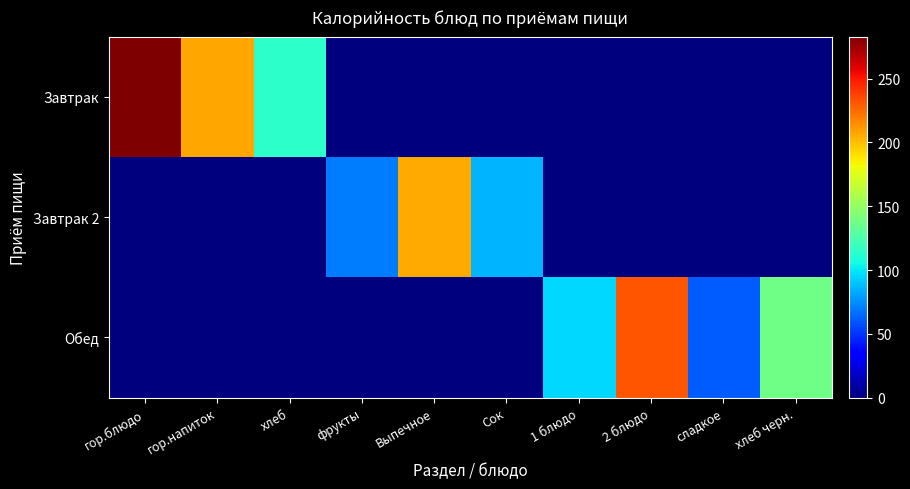

Reading left to right, transcribe all the data shown in this chart.

Завтрак: гор.блюдо=283	гор.напиток=207	хлеб=114	фрукты=0	Выпечное=0	Сок=0	1 блюдо=0	2 блюдо=0	сладкое=0	хлеб черн.=0
Завтрак 2: гор.блюдо=0	гор.напиток=0	хлеб=0	фрукты=70	Выпечное=206	Сок=86	1 блюдо=0	2 блюдо=0	сладкое=0	хлеб черн.=0
Обед: гор.блюдо=0	гор.напиток=0	хлеб=0	фрукты=0	Выпечное=0	Сок=0	1 блюдо=96	2 блюдо=232	сладкое=61	хлеб черн.=138